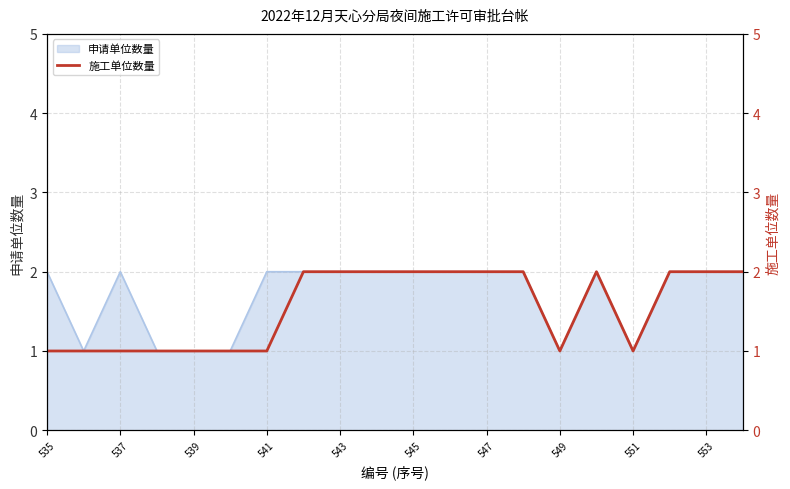

True or false: the data shows 1 at 549.

True